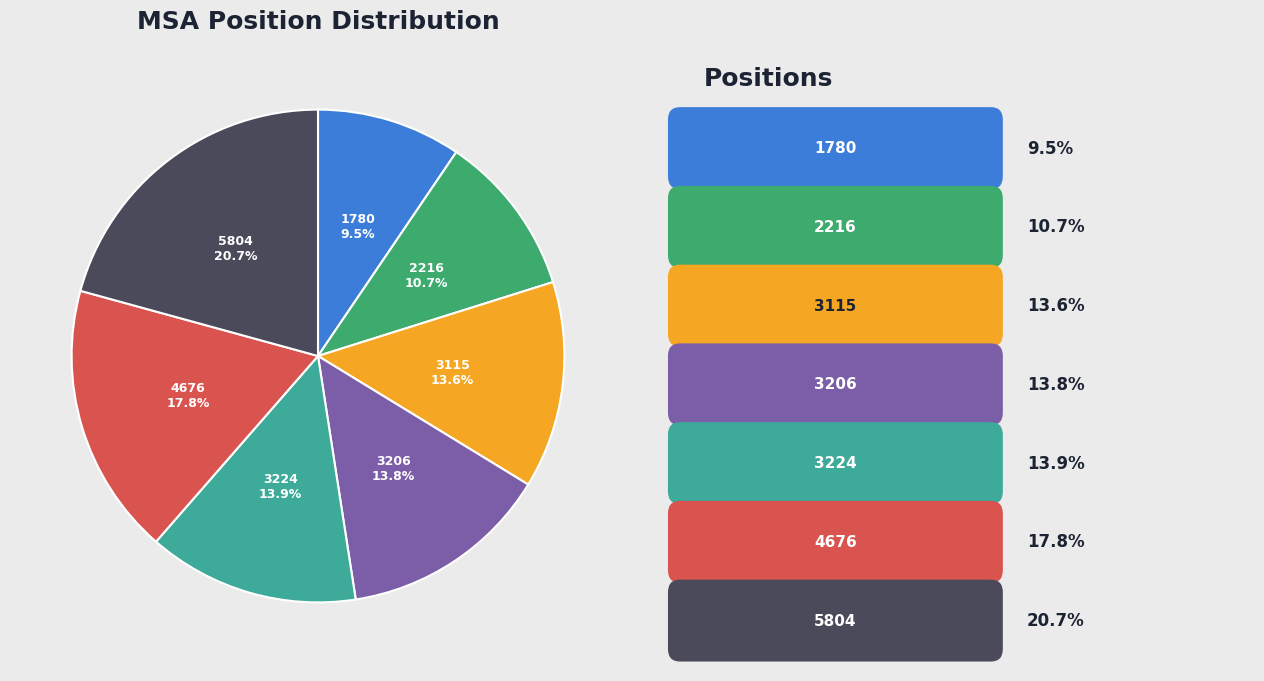

Which category has the biggest portion of the pie?

5804